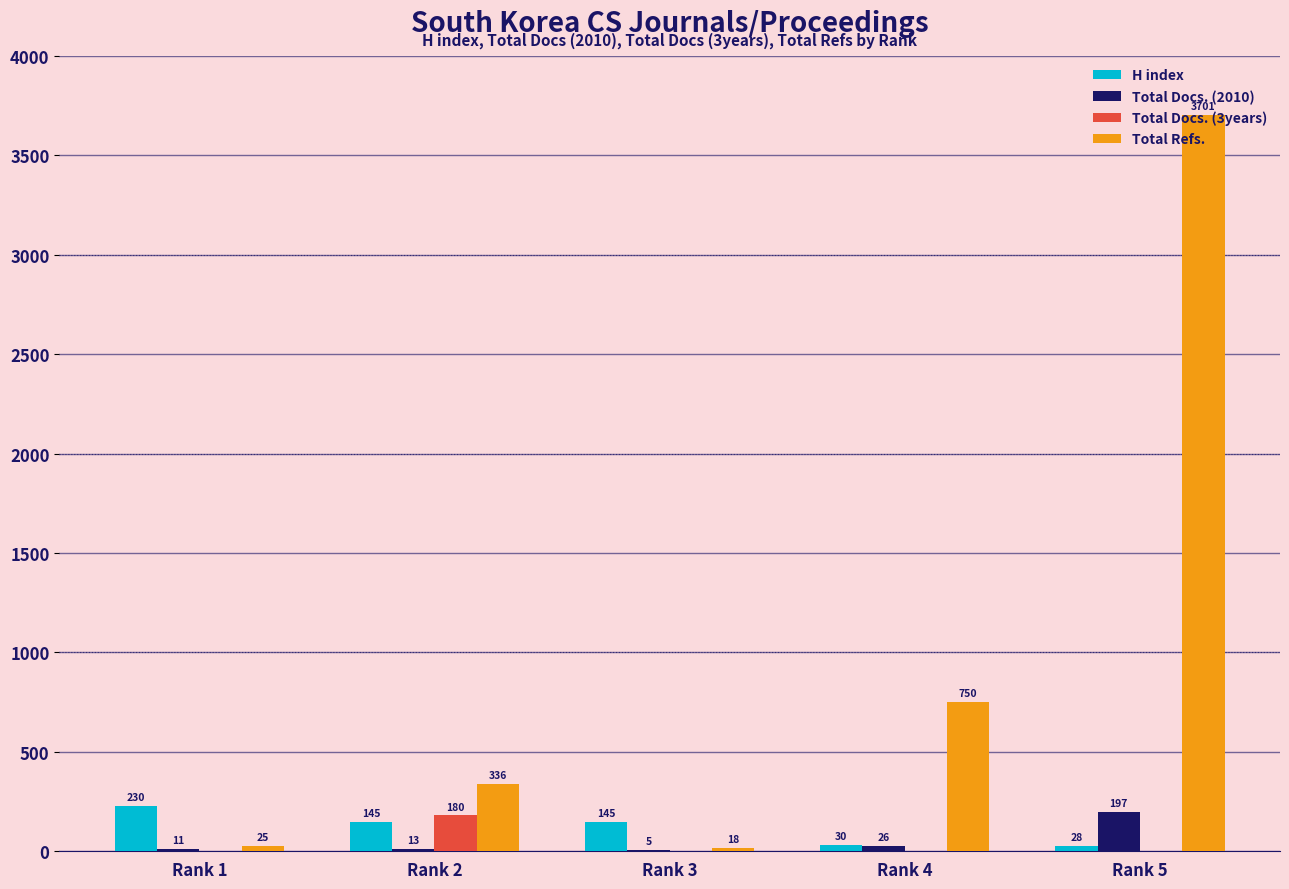

The Total Refs. series shows 295 at Rank 4. True or false?

False